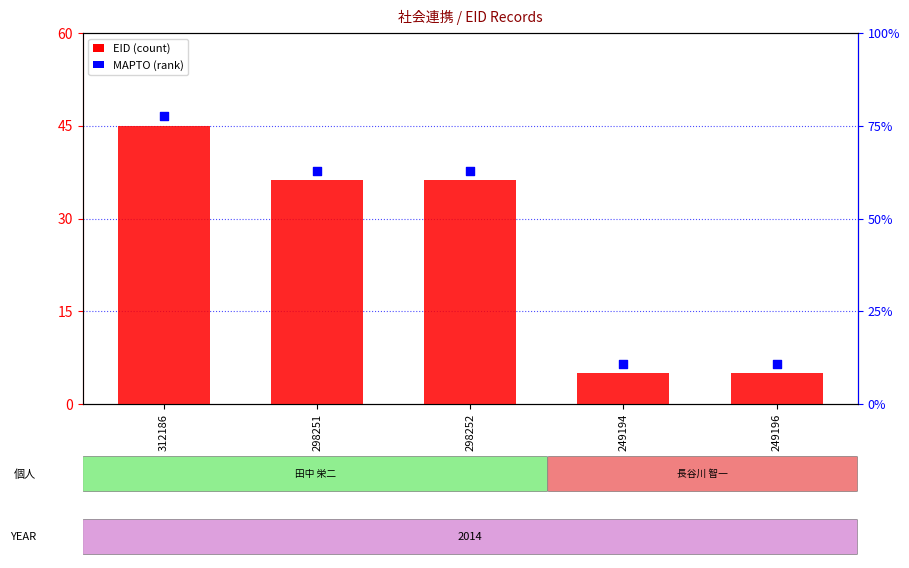

Which series reaches the maximum Y coordinate?

MAPTO (rank)